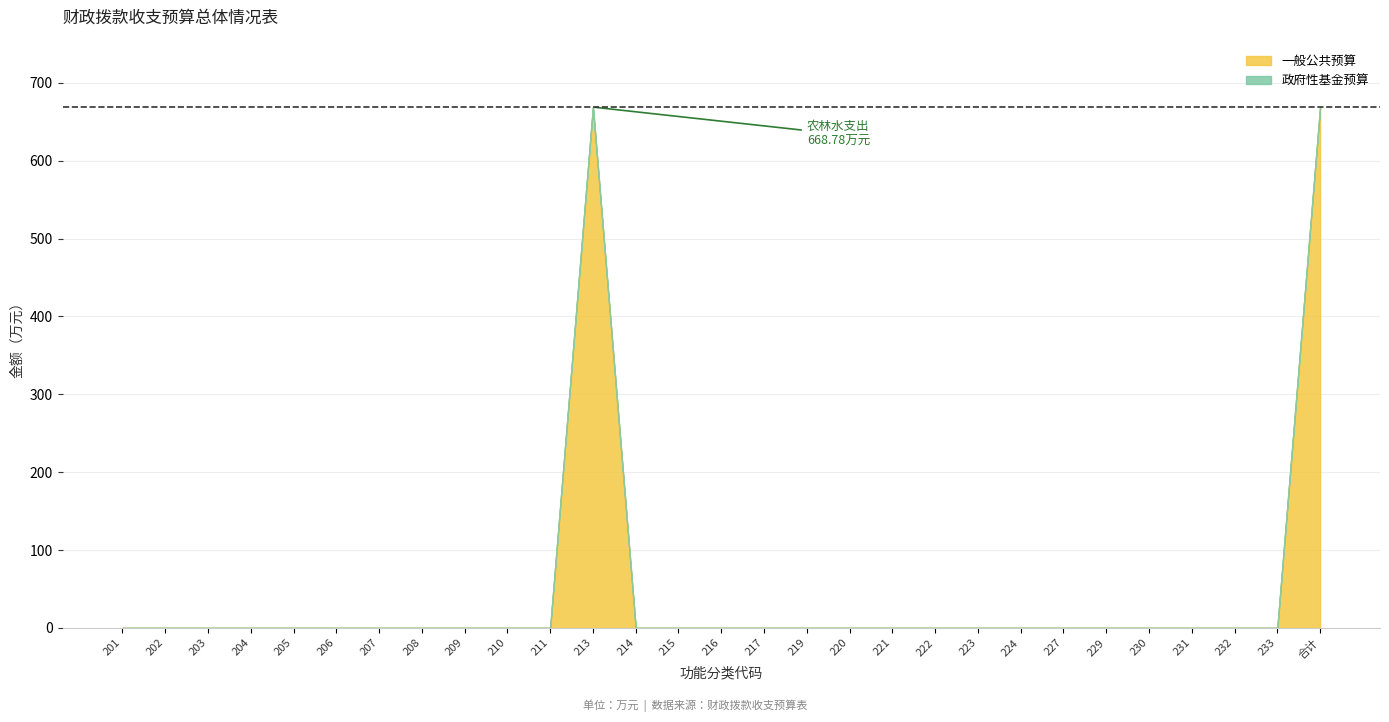

Is the value of 一般公共预算 at 219 greater than the value of 政府性基金预算 at 213?

No